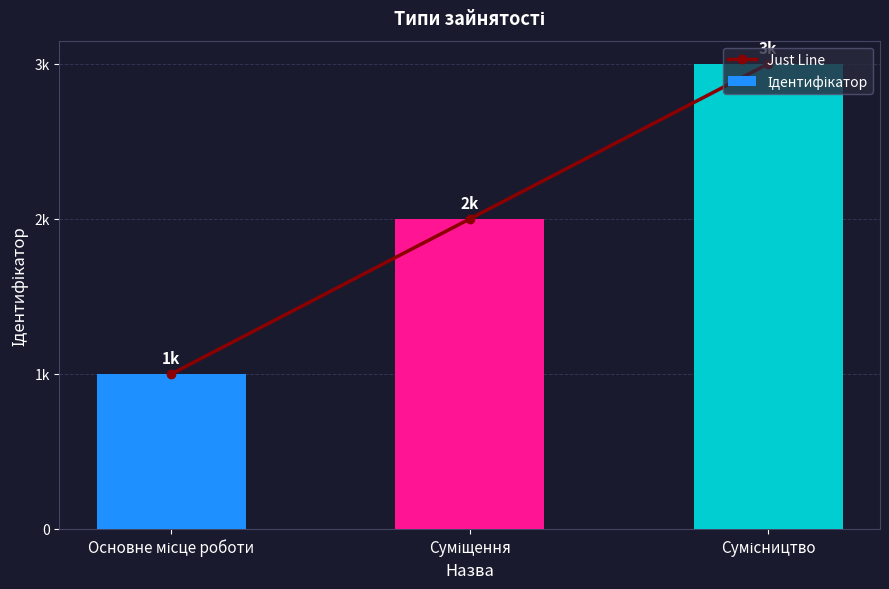

At which label does Ідентифікатор reach its peak?

Сумісництво